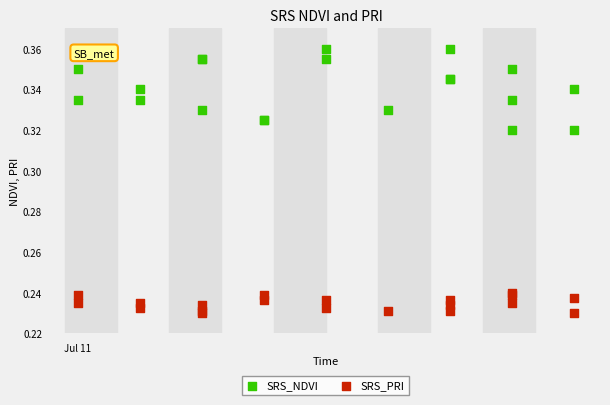

What are all the series names shown in the legend?

SRS_NDVI, SRS_PRI